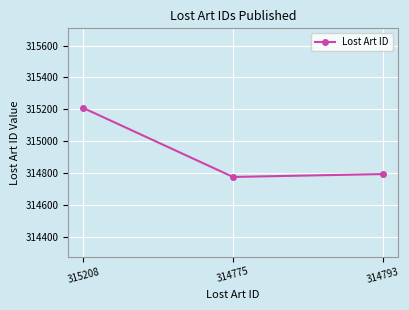

Reading left to right, what are all the values shown in this chart?

315208	314775	314793